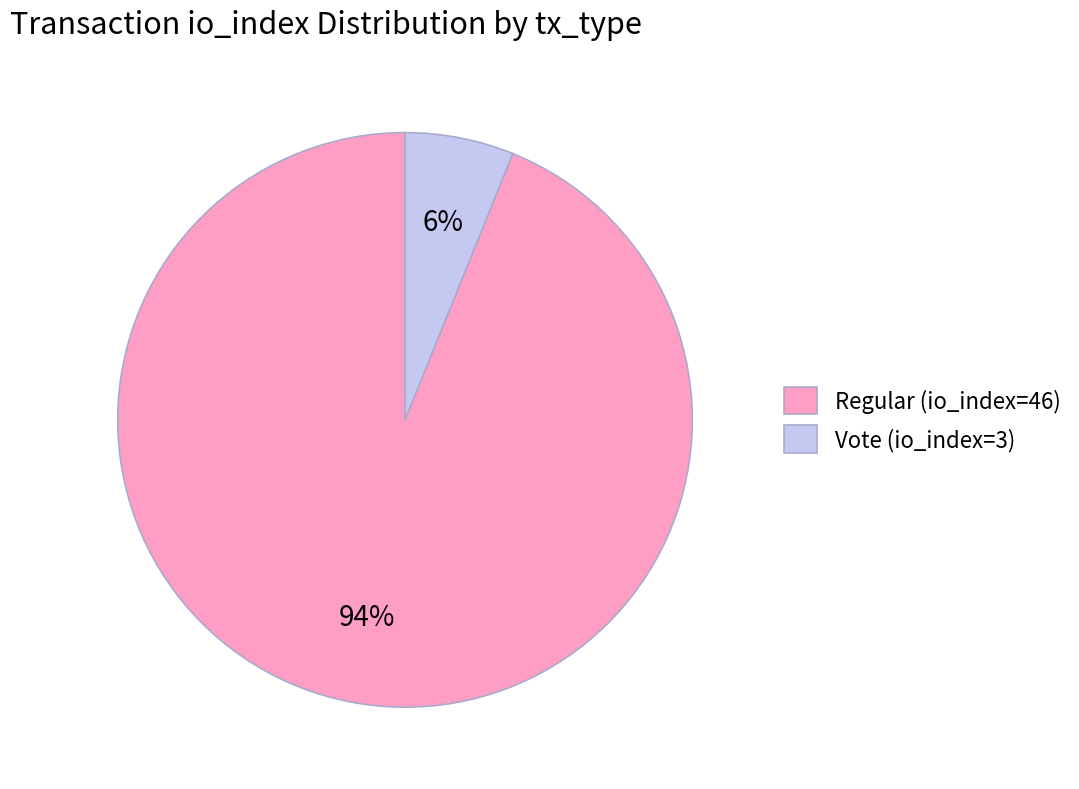

How many segments does this pie chart have?

2